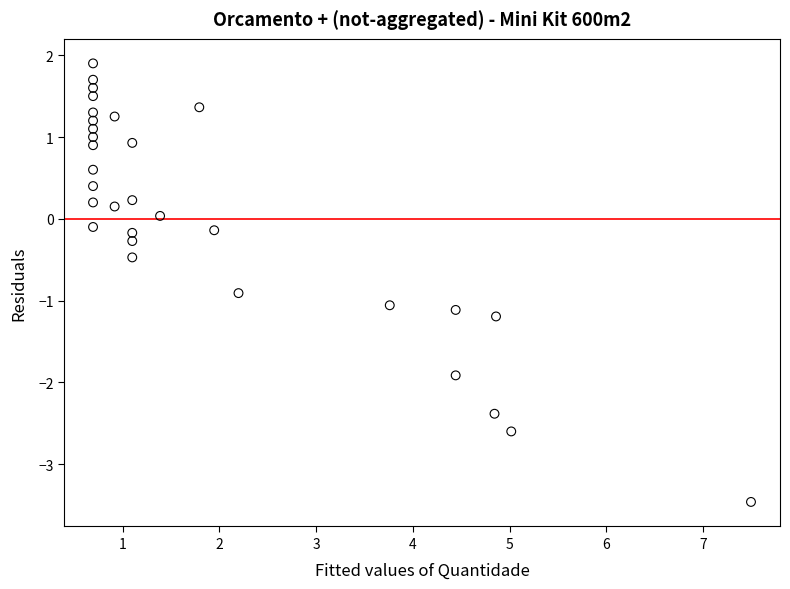

What is the range of Y values (max minus min)?

5.4